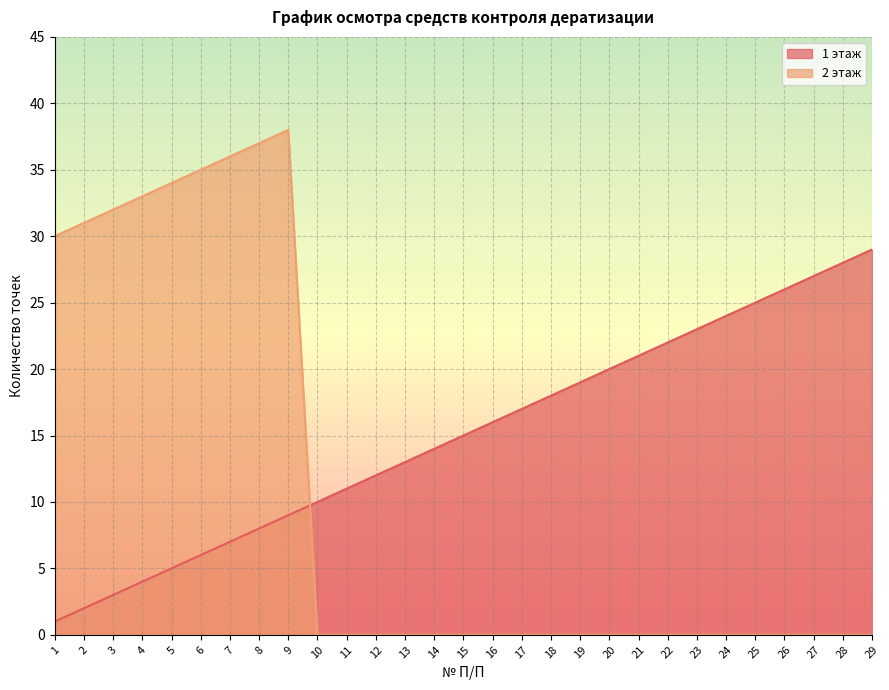

What is the average value of the 2 этаж series?

11